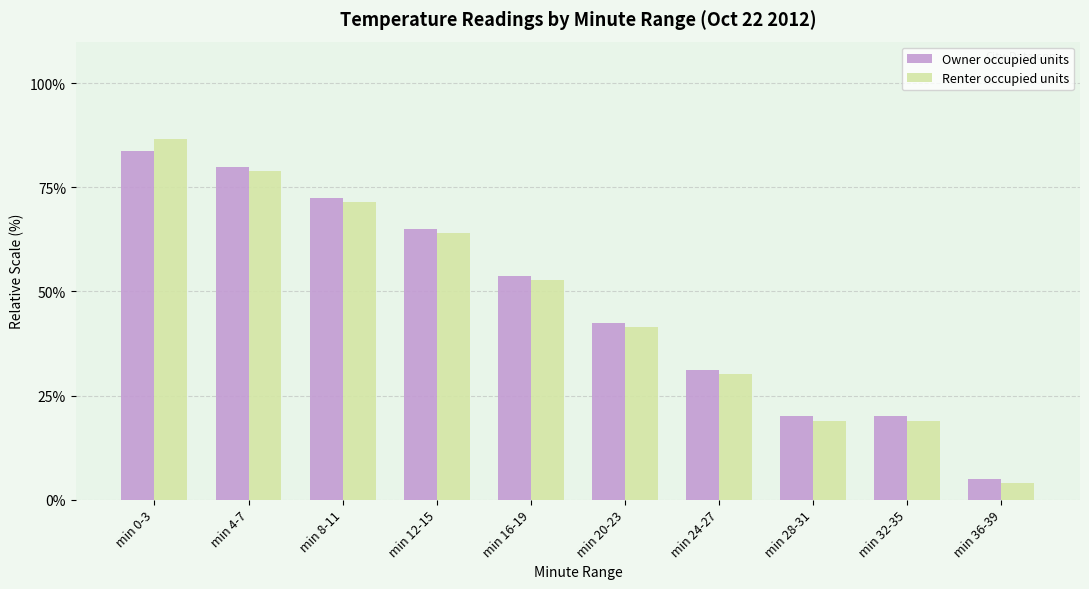

At which category is the sum across all series the highest?

min 0-3